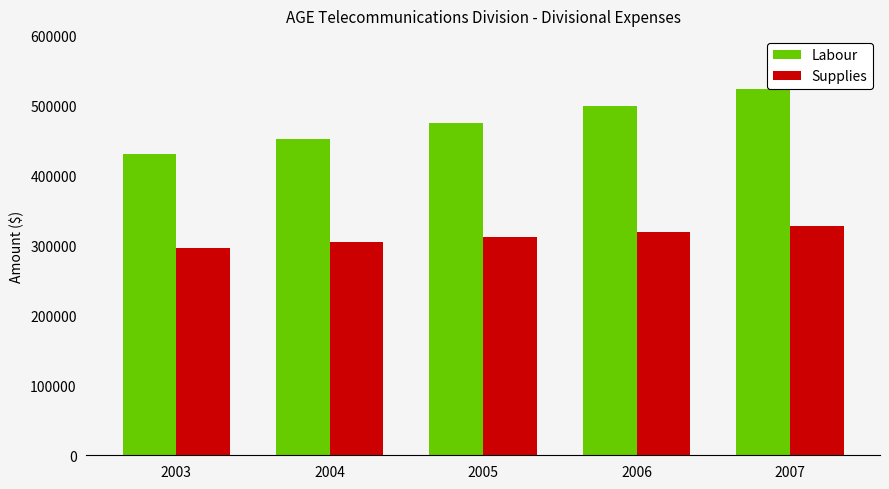

Which series has the widest spread of values?

Labour